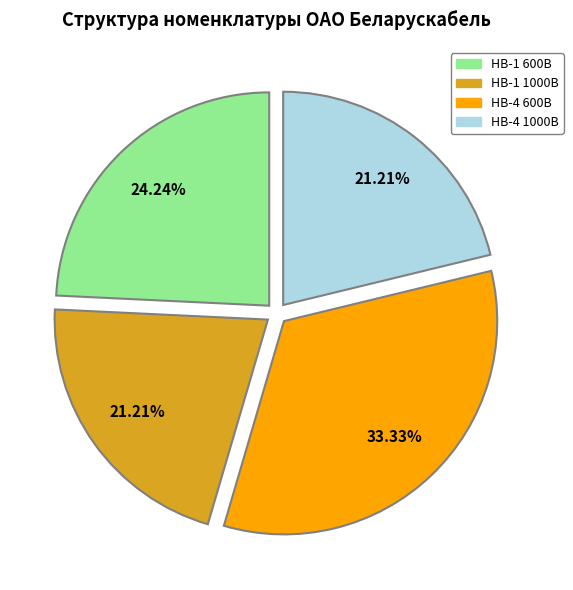

True or false: НВ-1 600В accounts for 38% of the total.

False